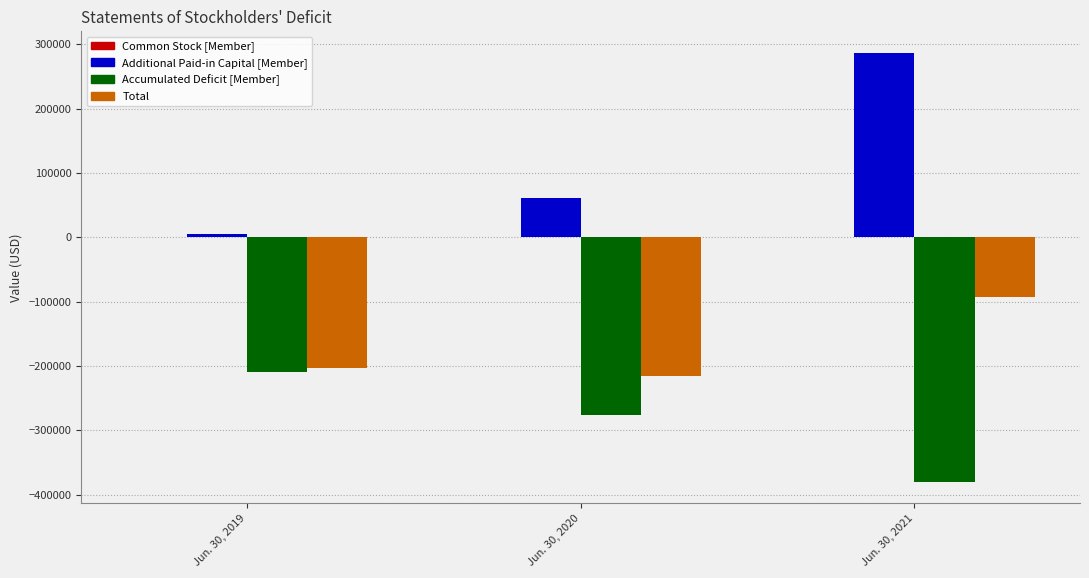

Count the Accumulated Deficit [Member] values in the range -379847 to -208775.

3